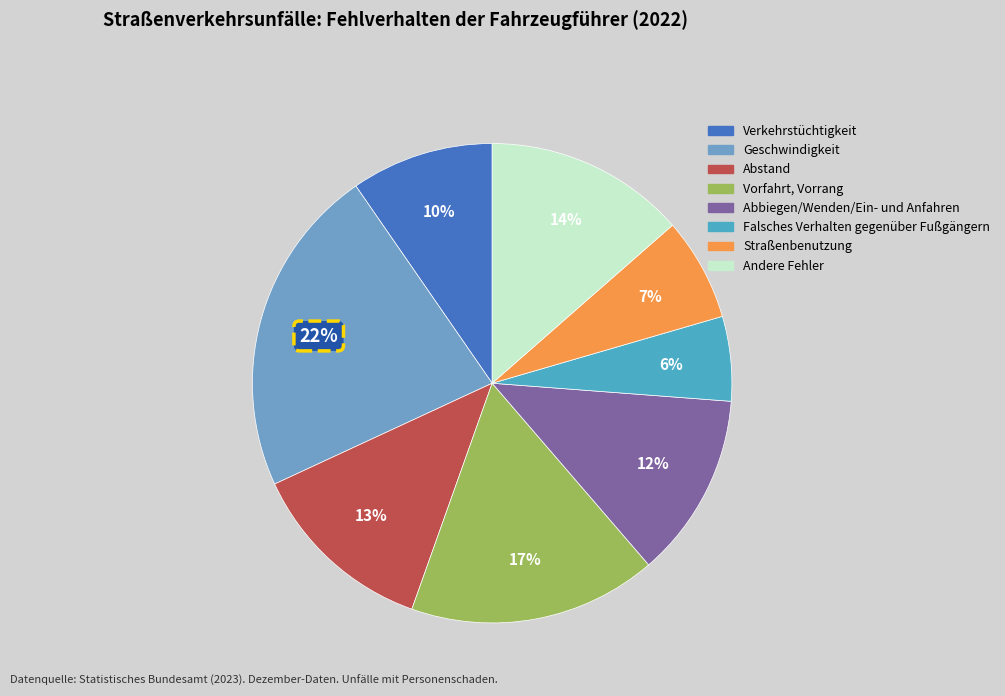

Which has a higher value, Abstand or Andere Fehler?

Andere Fehler